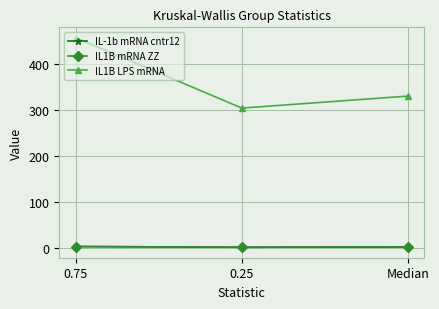

Which series has the largest range (max minus min)?

IL1B LPS mRNA